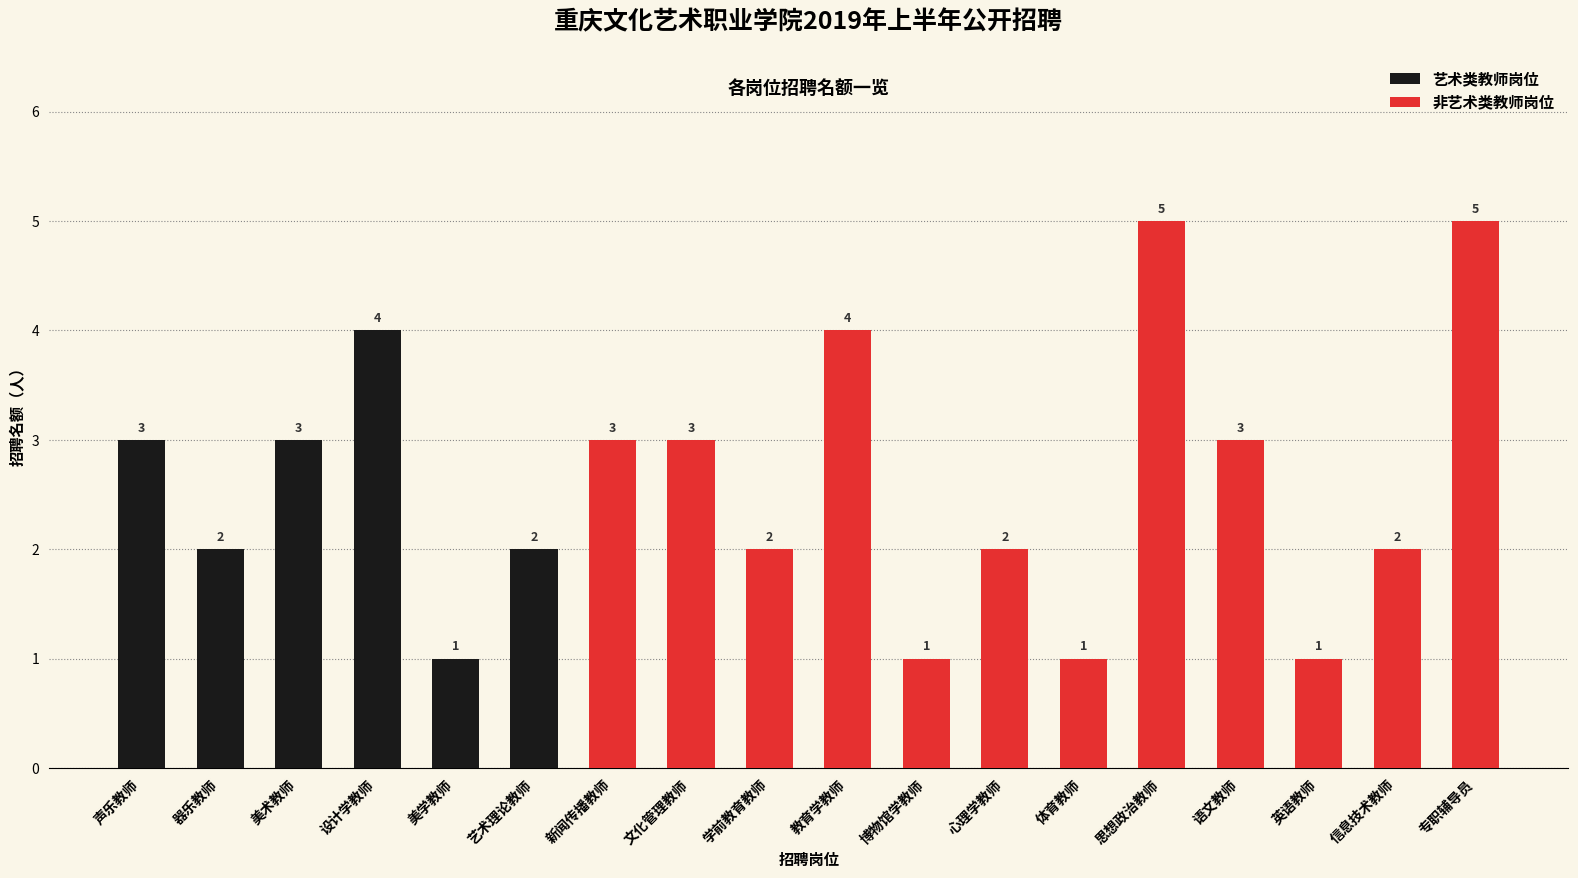

How many series are shown in this chart?

2